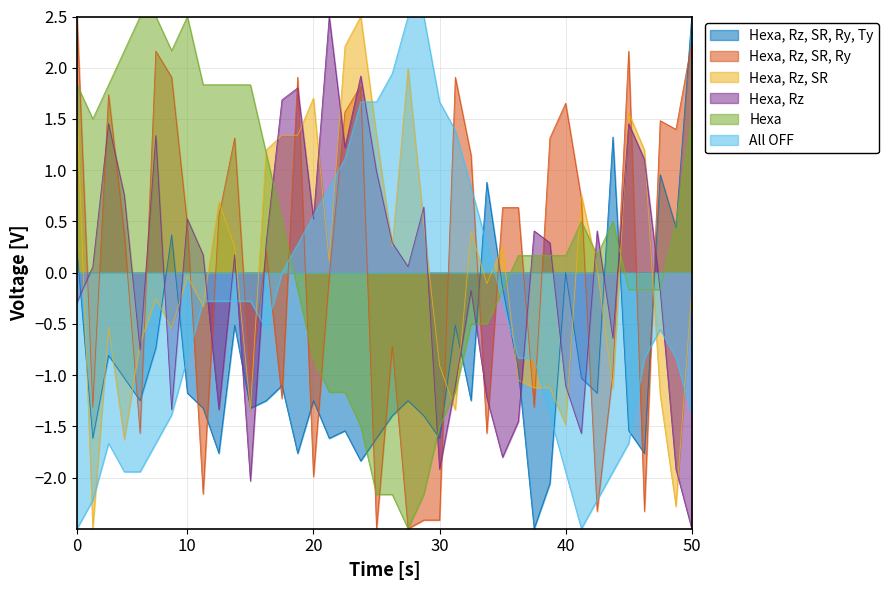

What are all the series names shown in the legend?

Hexa, Rz, SR, Ry, Ty, Hexa, Rz, SR, Ry, Hexa, Rz, SR, Hexa, Rz, Hexa, All OFF